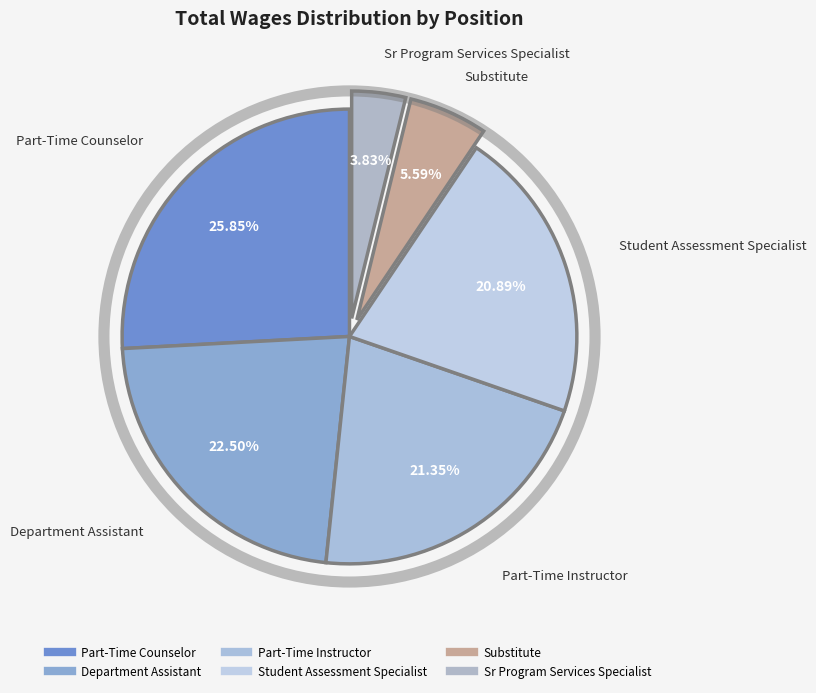

Approximately how many times larger is the value at Substitute compared to Sr Program Services Specialist?

1.5